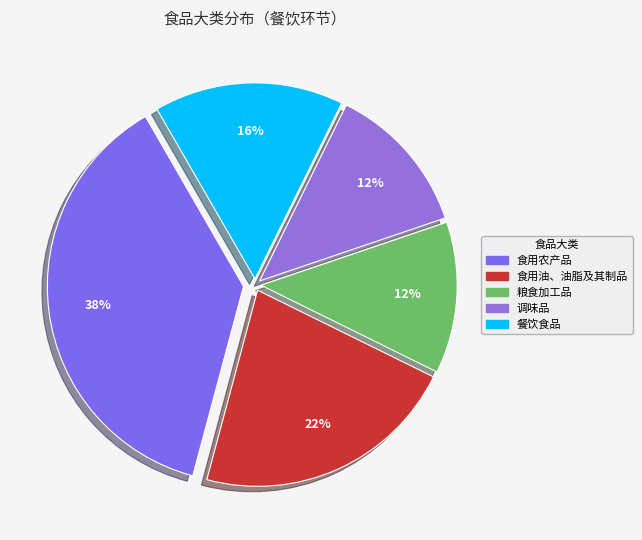

What is the largest slice in the pie chart?

食用农产品